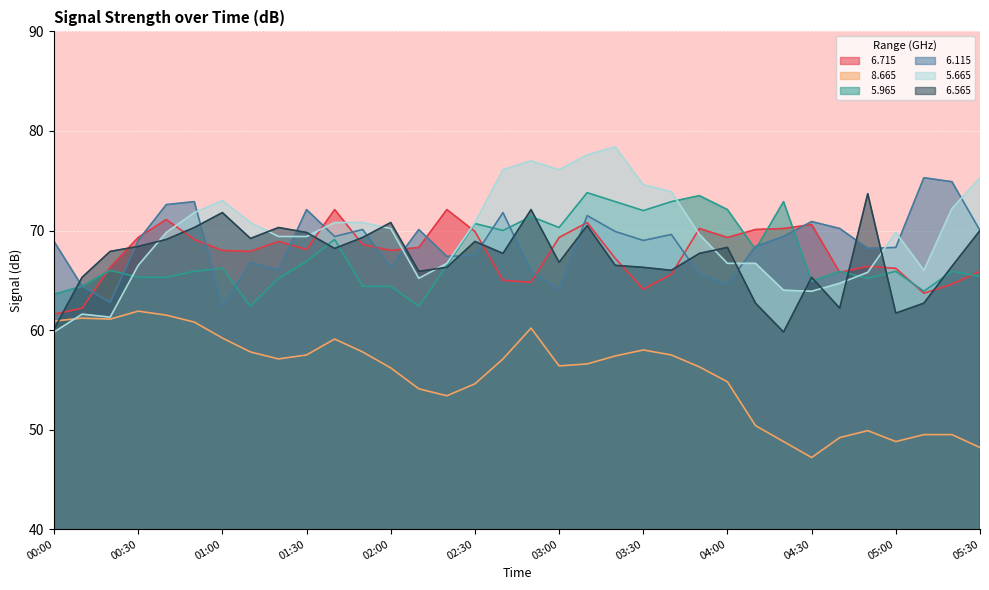

True or false:   6.115 has a value of 69.0 at 00:30.

True